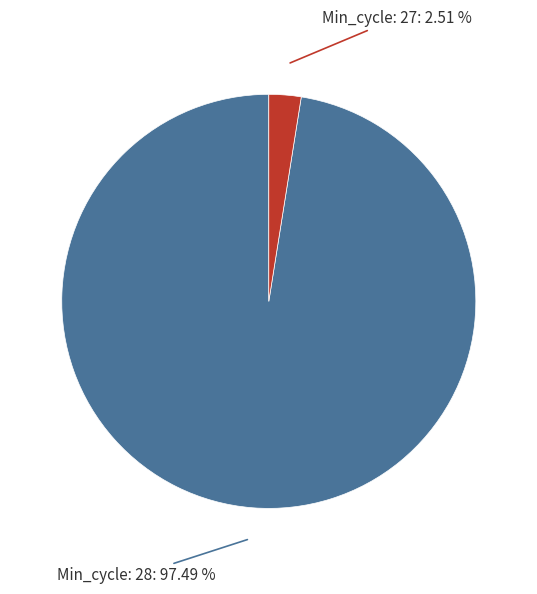

How many slices are in this pie chart?

2